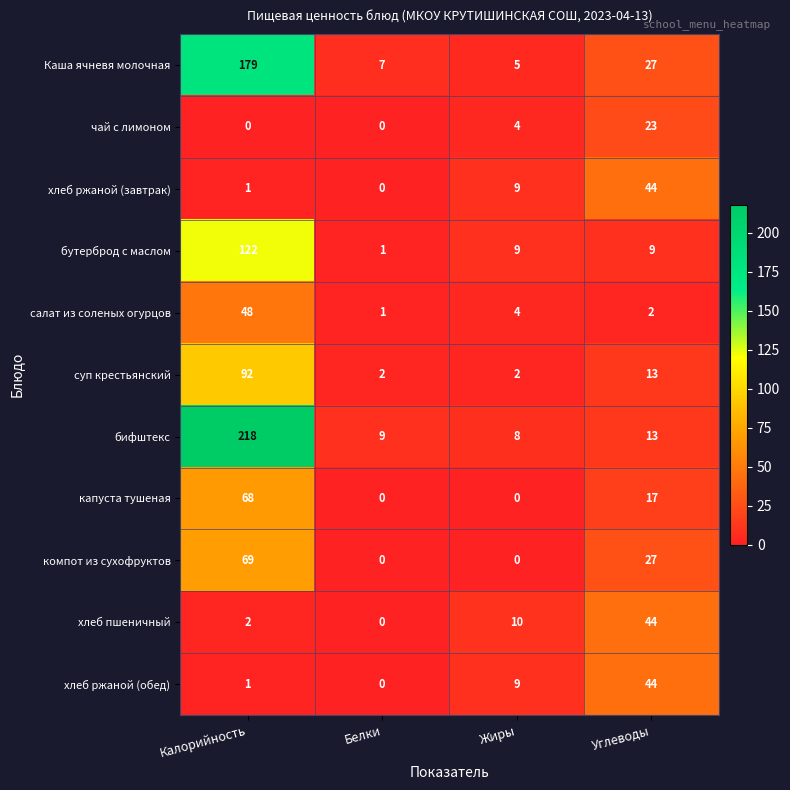

Where is бифштекс nearest to the value 113?

Углеводы